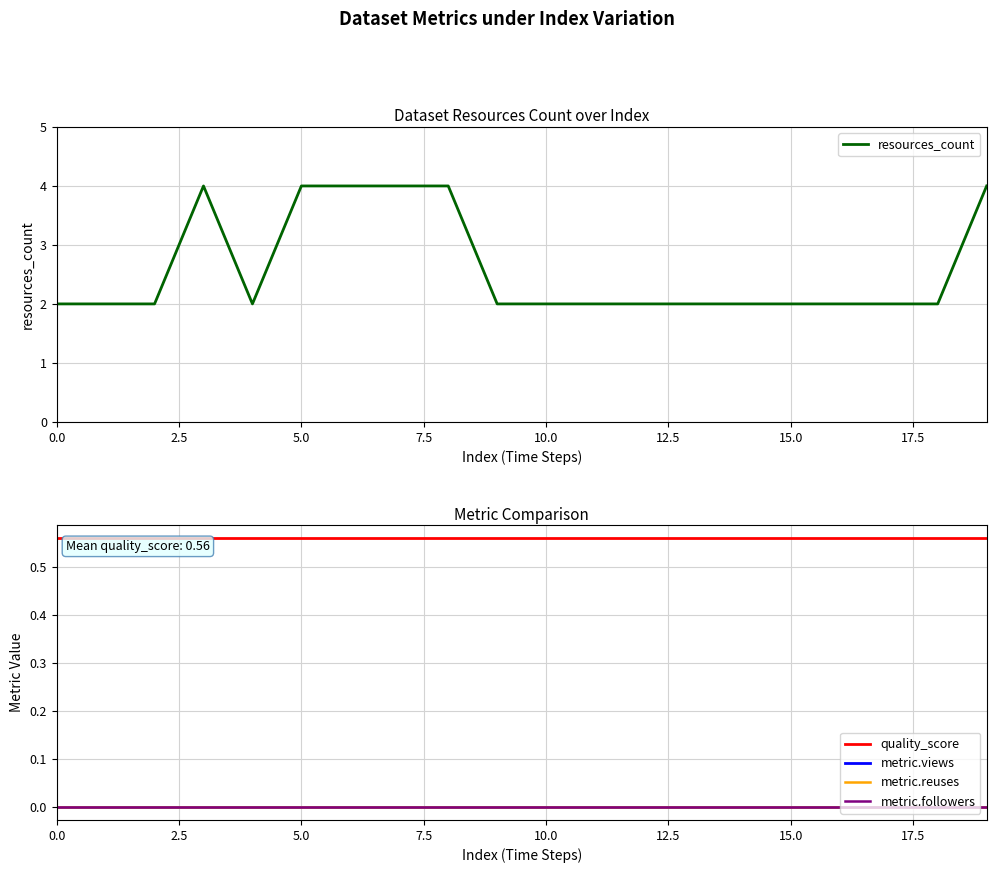

How many lines are shown in the chart?

5